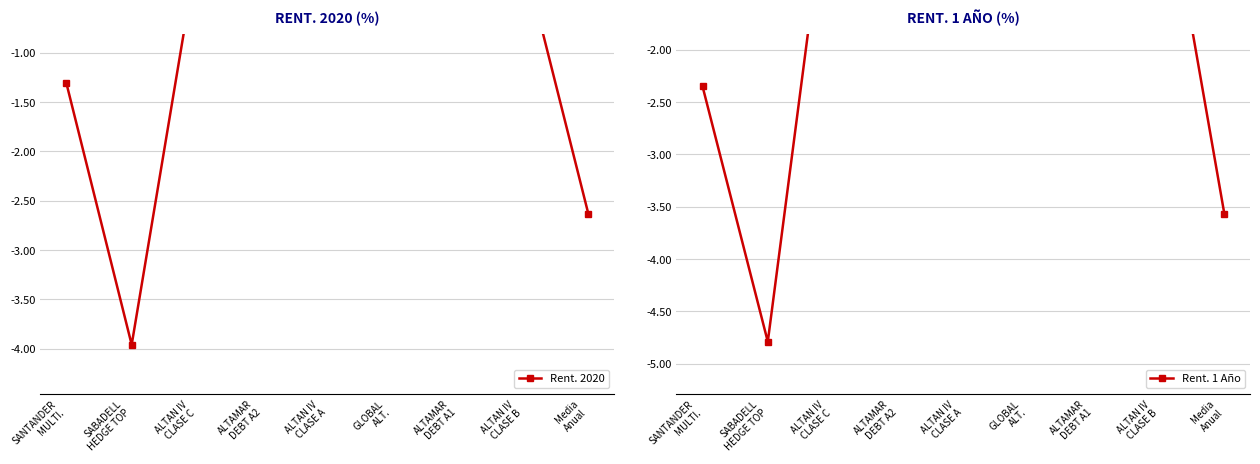

How many data points does each series have?

9